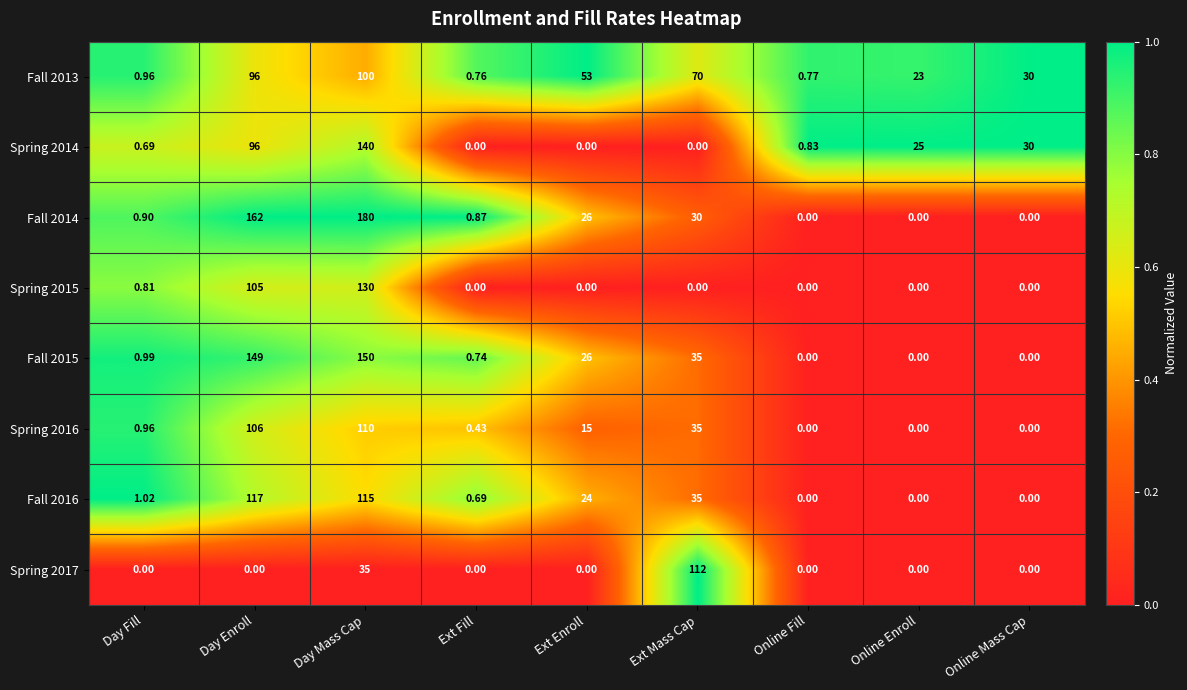

Count the number of data series in this chart.

8